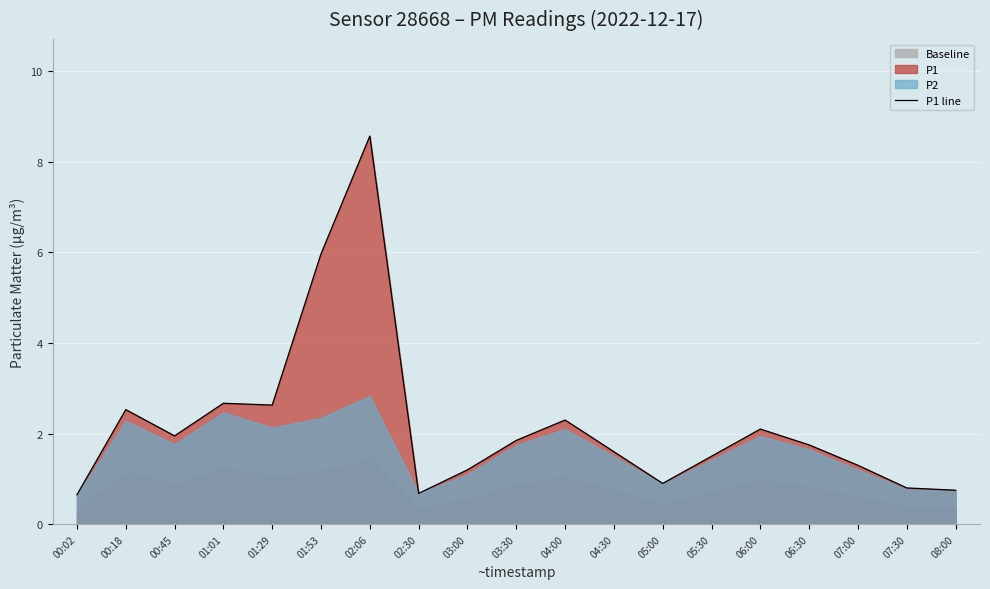

Does the chart display data point markers on the line(s)?

No